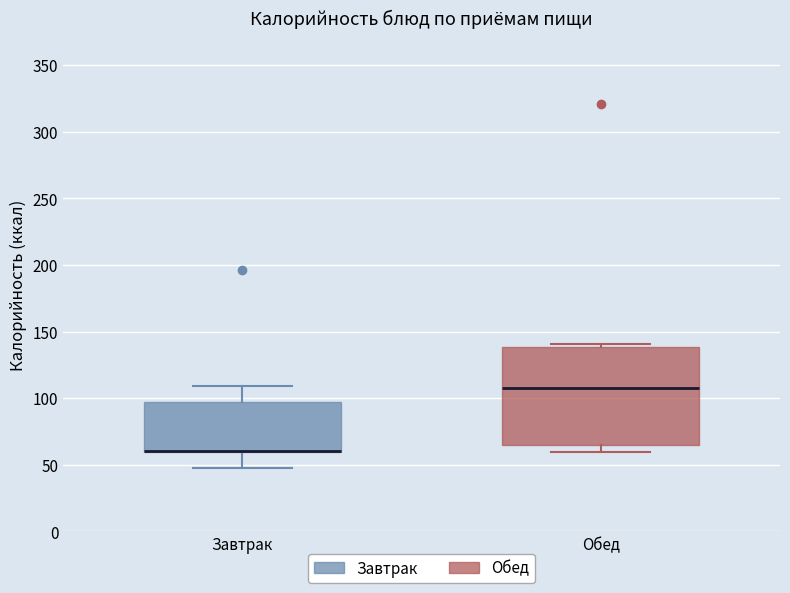

Comparing the boxes themselves (not the whiskers), which one is the tallest?

Обед